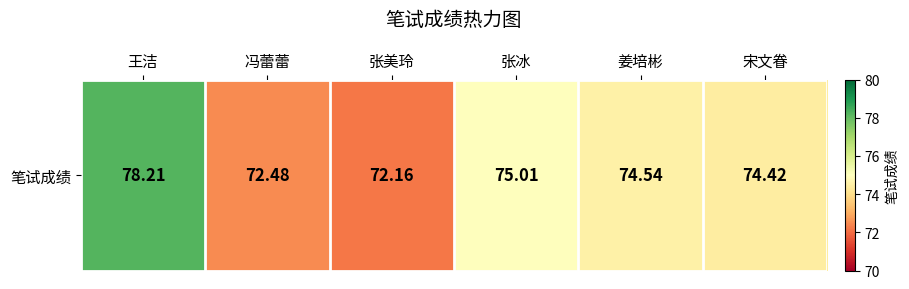

What is the change in value from 姜培彬 to 宋文眷?

-0.1